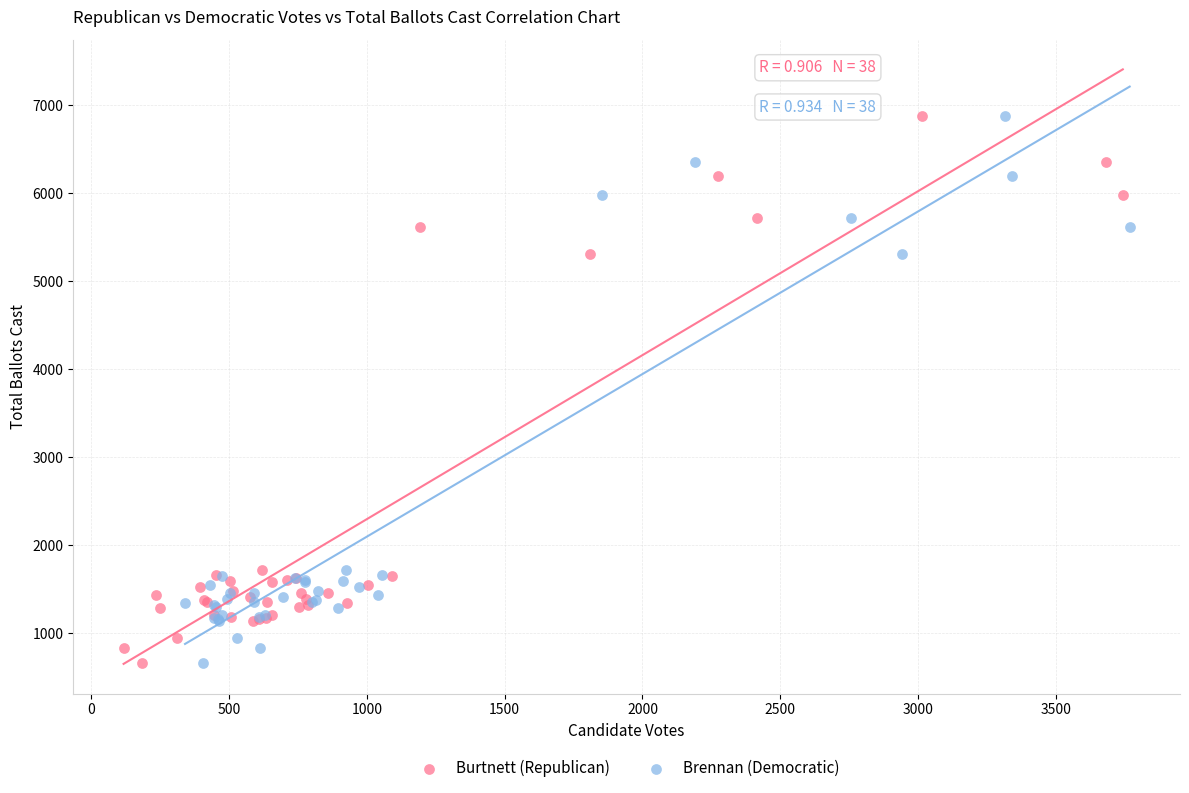

What are all the series names shown in the legend?

Burtnett (Republican), Brennan (Democratic)